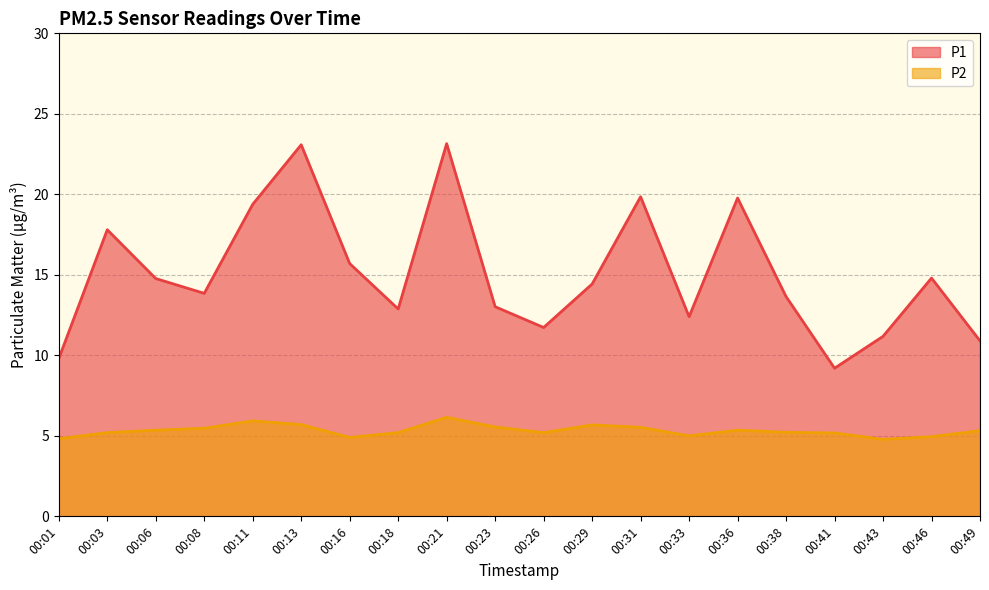

Does the chart display data point markers on the line(s)?

No